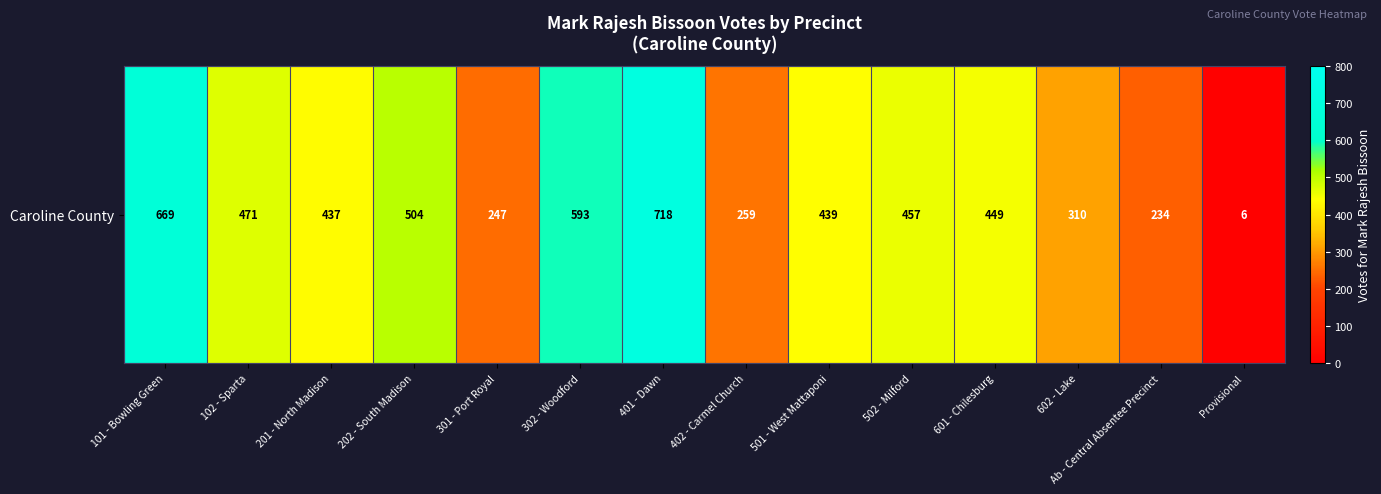

How many values are below 449?

7